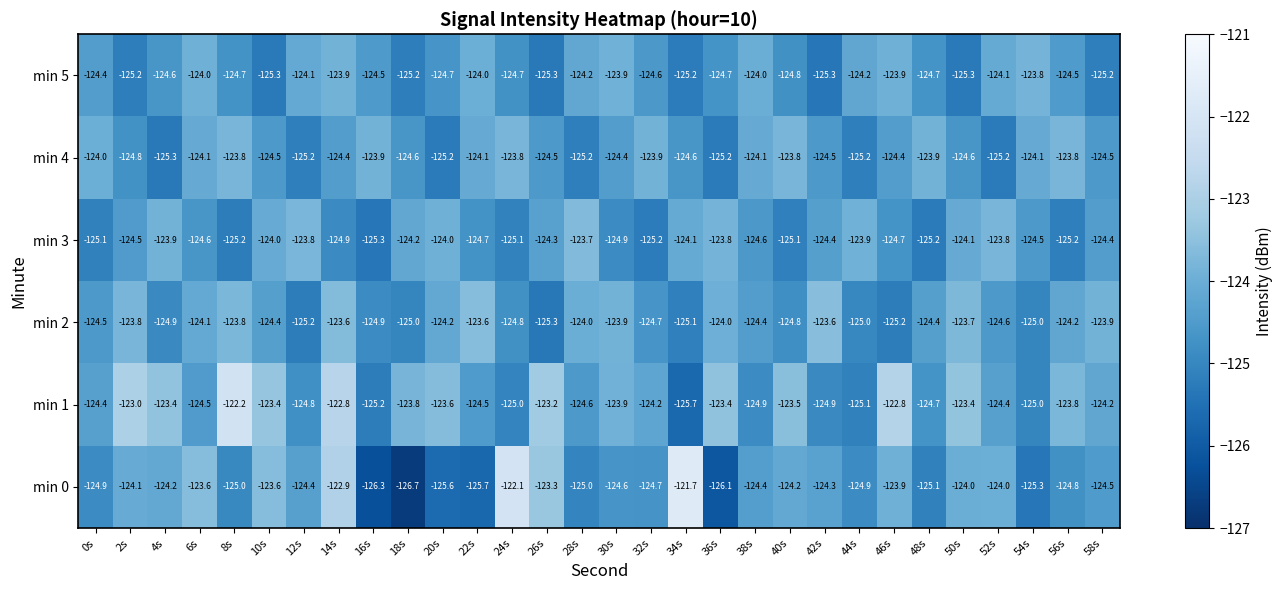

The value of min 3 at 30s is -63.2. True or false?

False